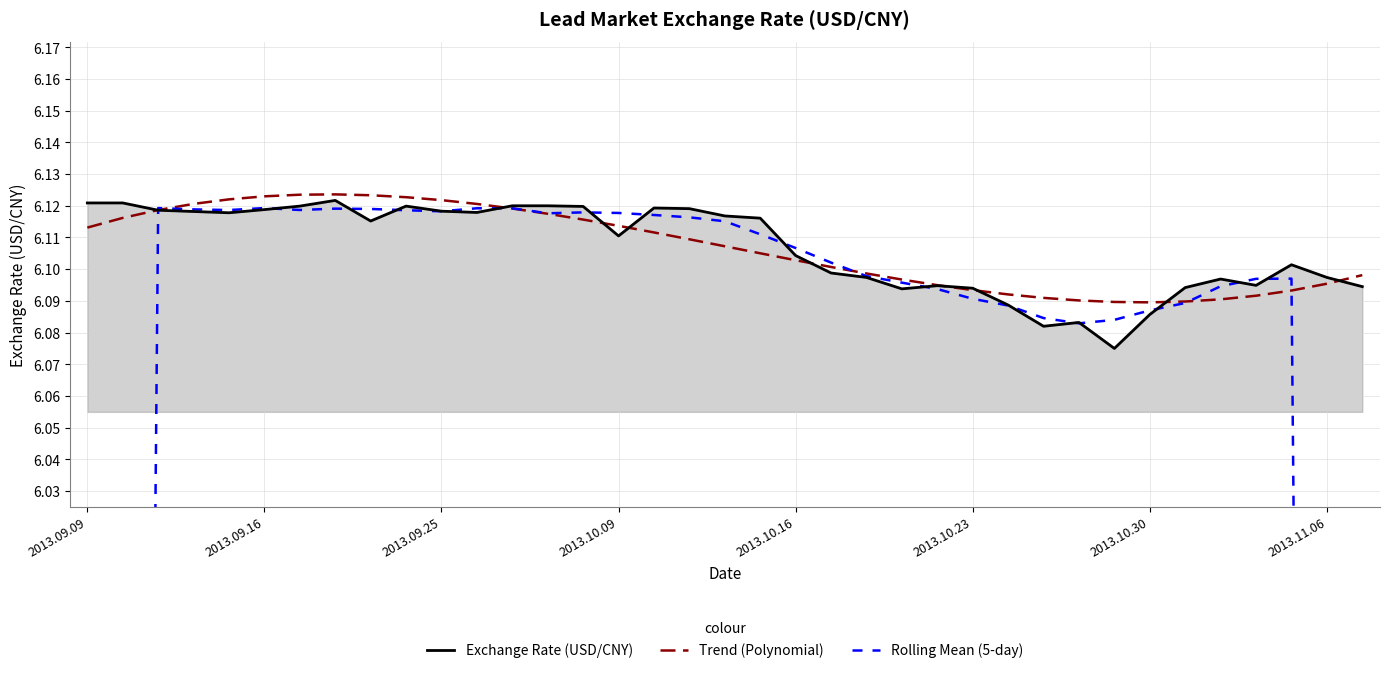

The value of Trend (Polynomial) at 2013.09.16 is 2.9. True or false?

False